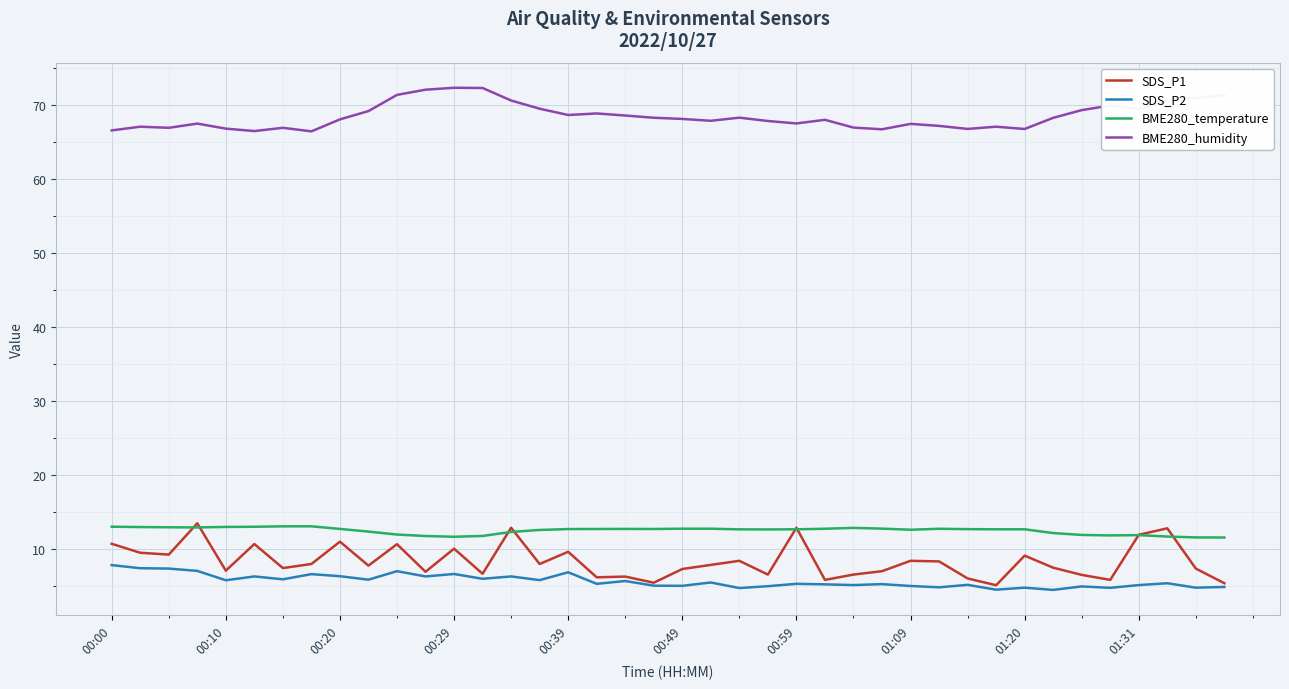

Which series has the widest spread of values?

SDS_P1